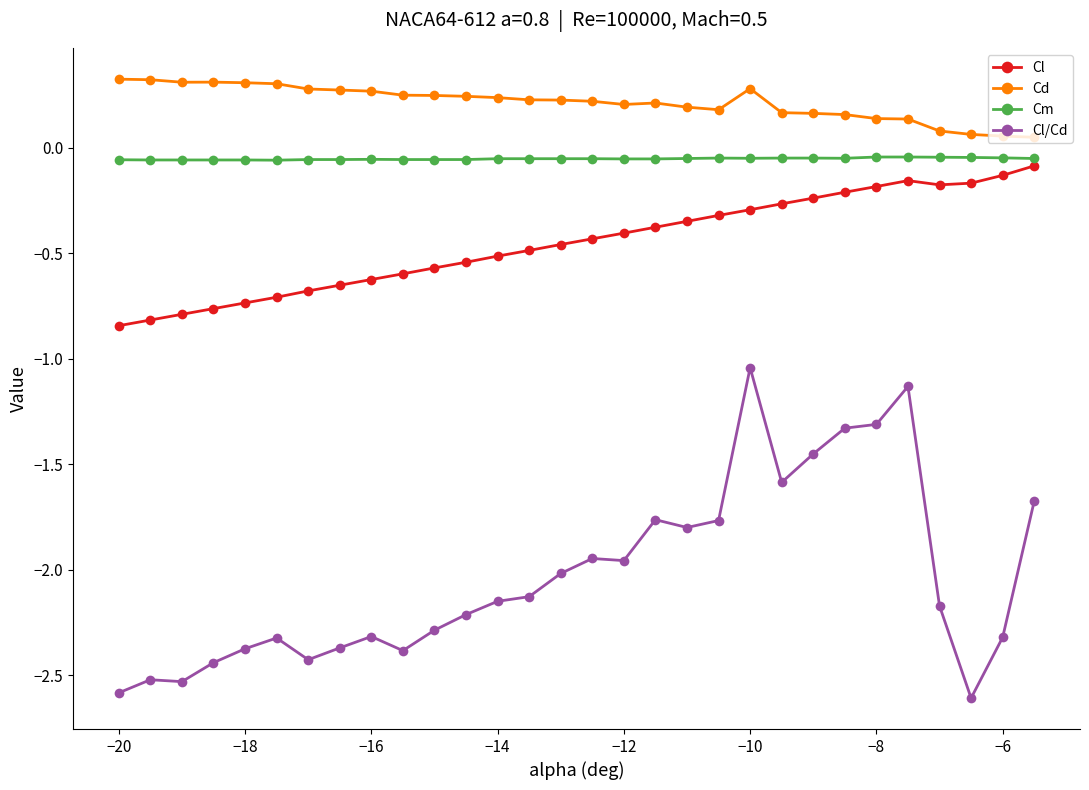

What is the minimum value shown in the chart?

-2.6